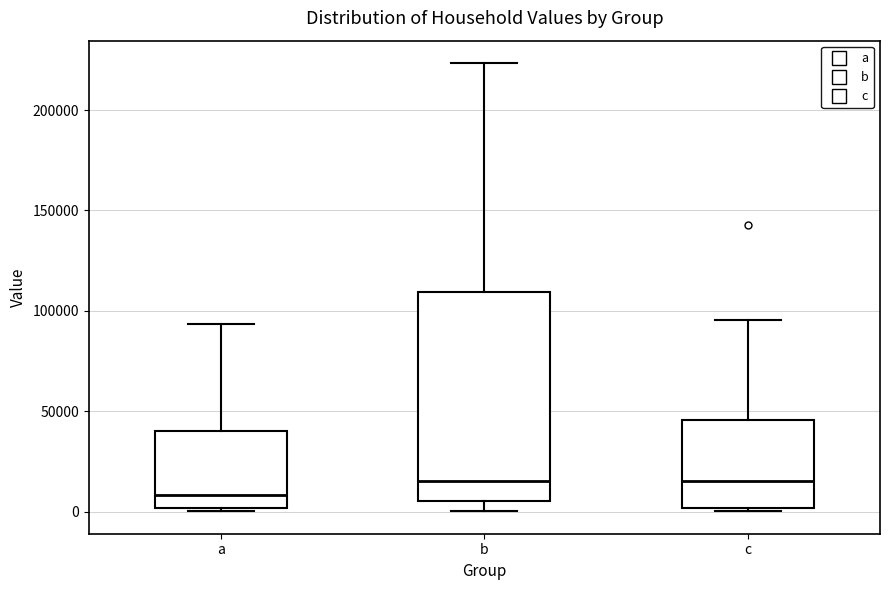

Comparing the boxes themselves (not the whiskers), which one is the tallest?

b